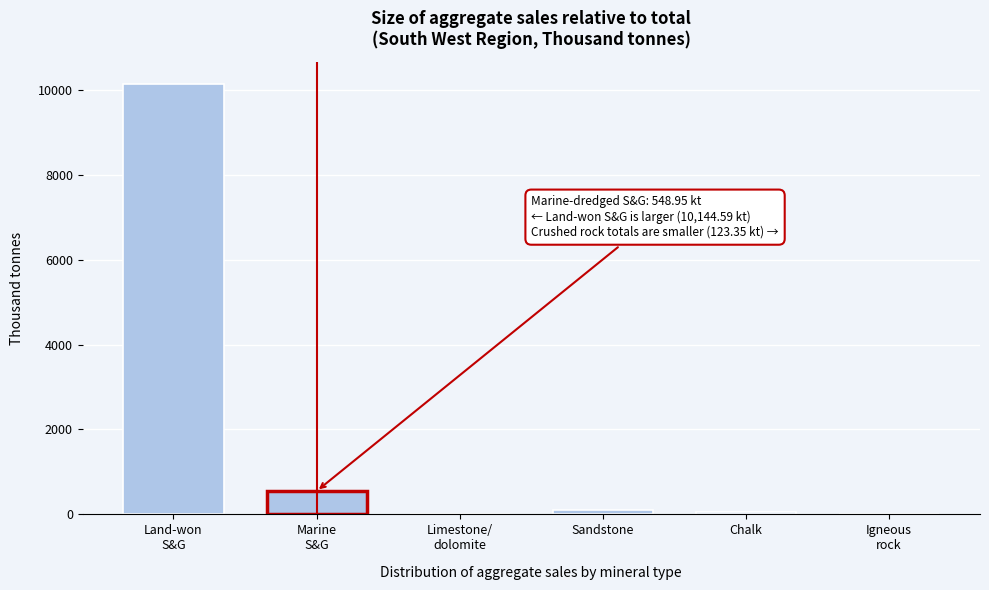

What is the sum of all values?

10869.2